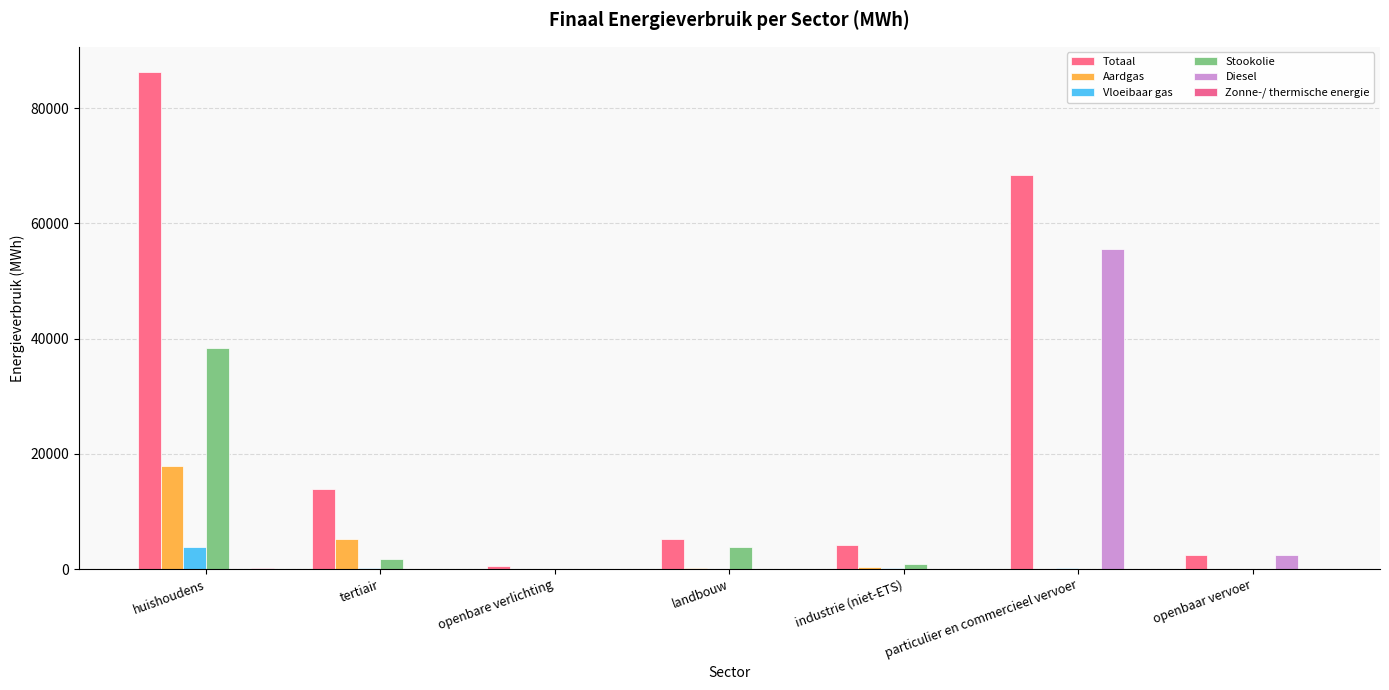

The Aardgas series shows 39.7 at particulier en commercieel vervoer. True or false?

True